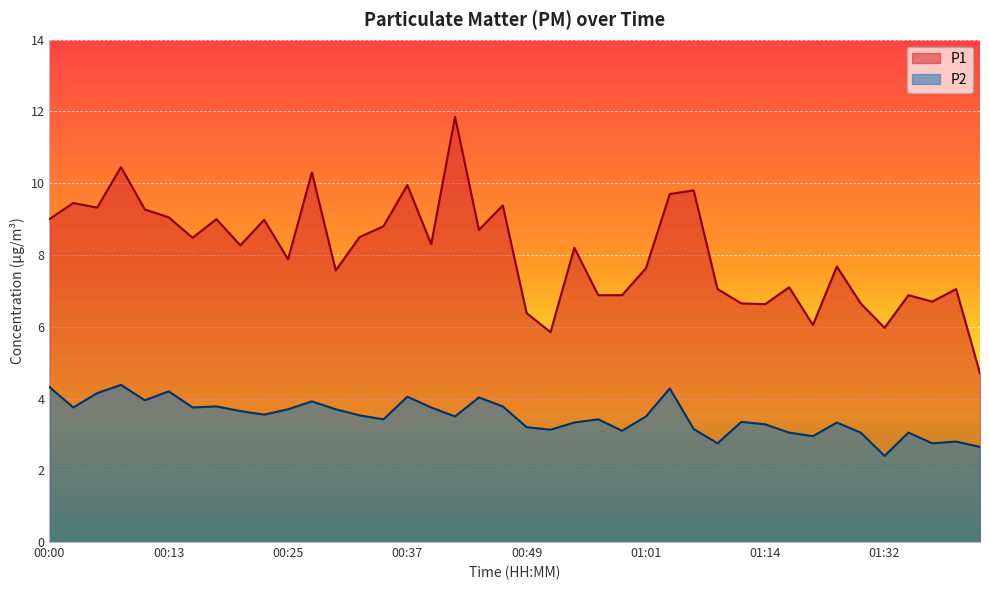

What is the label of the 3rd point from the left?

00:05